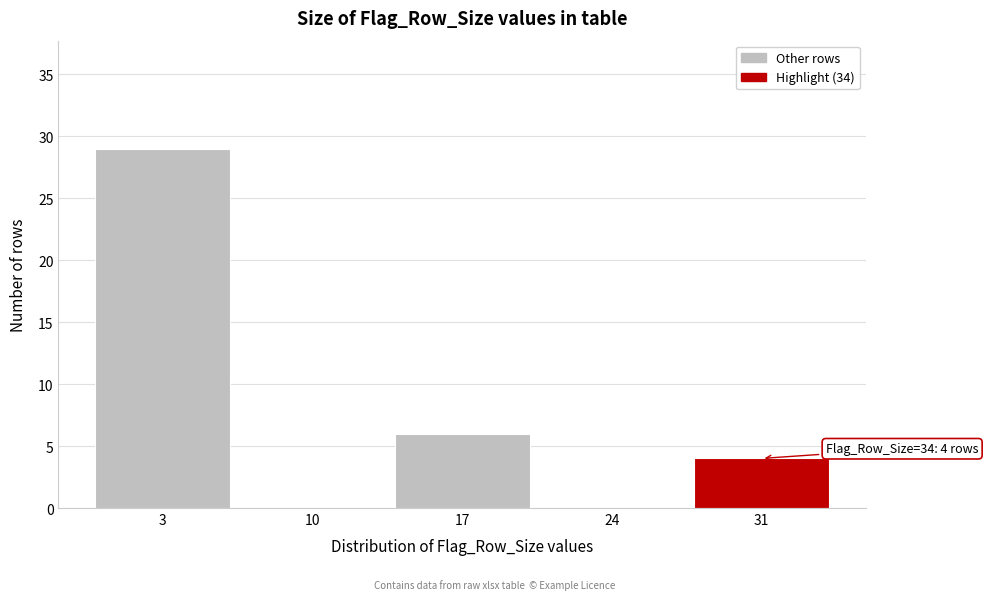

Reading right to left, transcribe all the data shown in this chart.

31=4	24=0	17=6	10=0	3=29